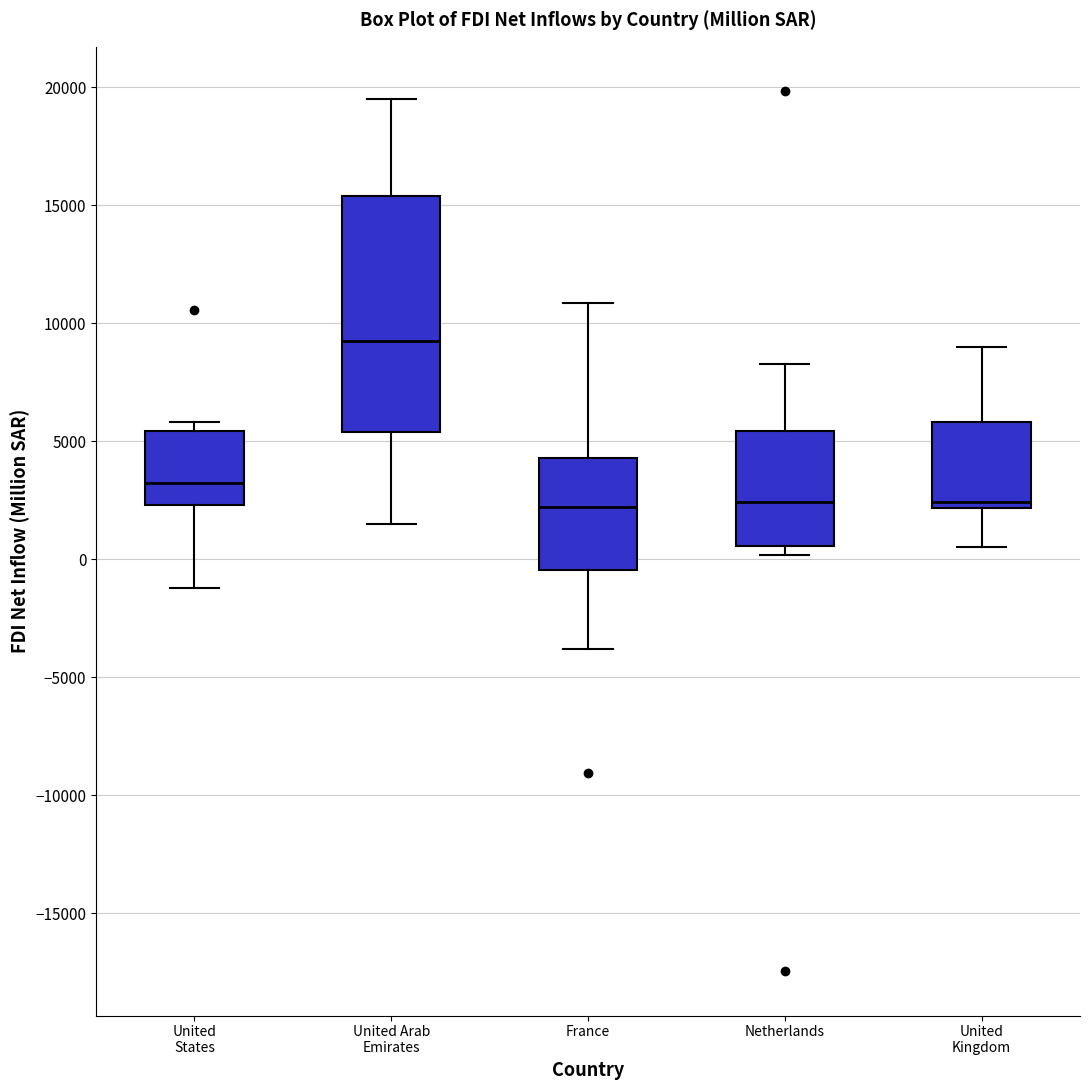

Where is the upper edge of the box for France on the y-axis? The values are not printed on the chart, so give them approximately, as read against the axis.

4500